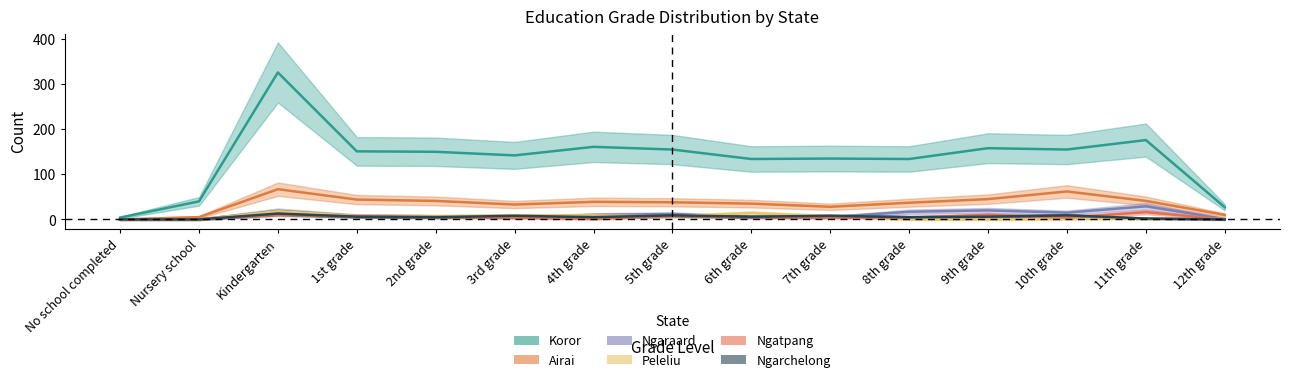

Which series has the largest range (max minus min)?

Koror